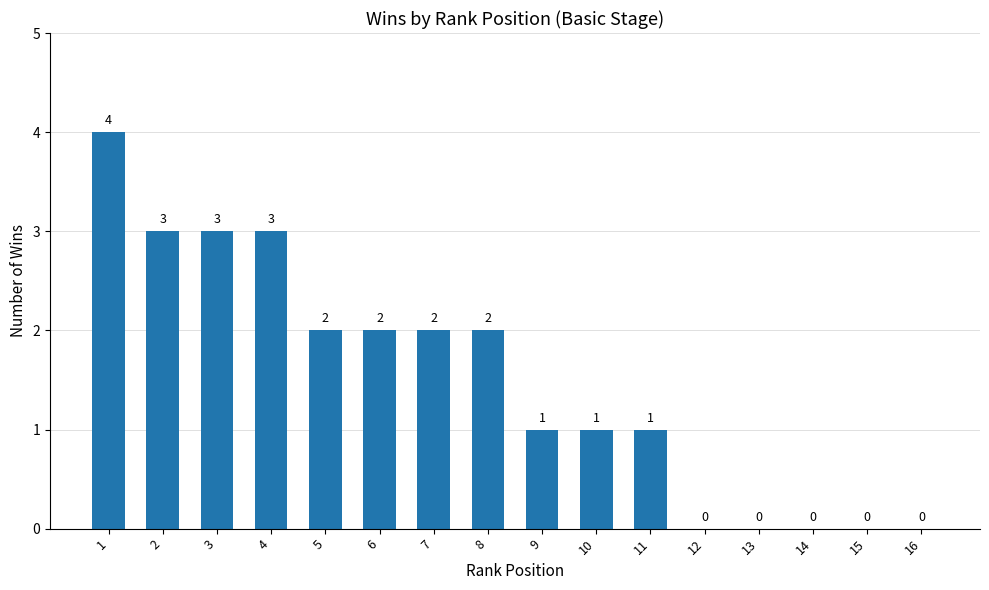

How many categories are shown in the chart?

16